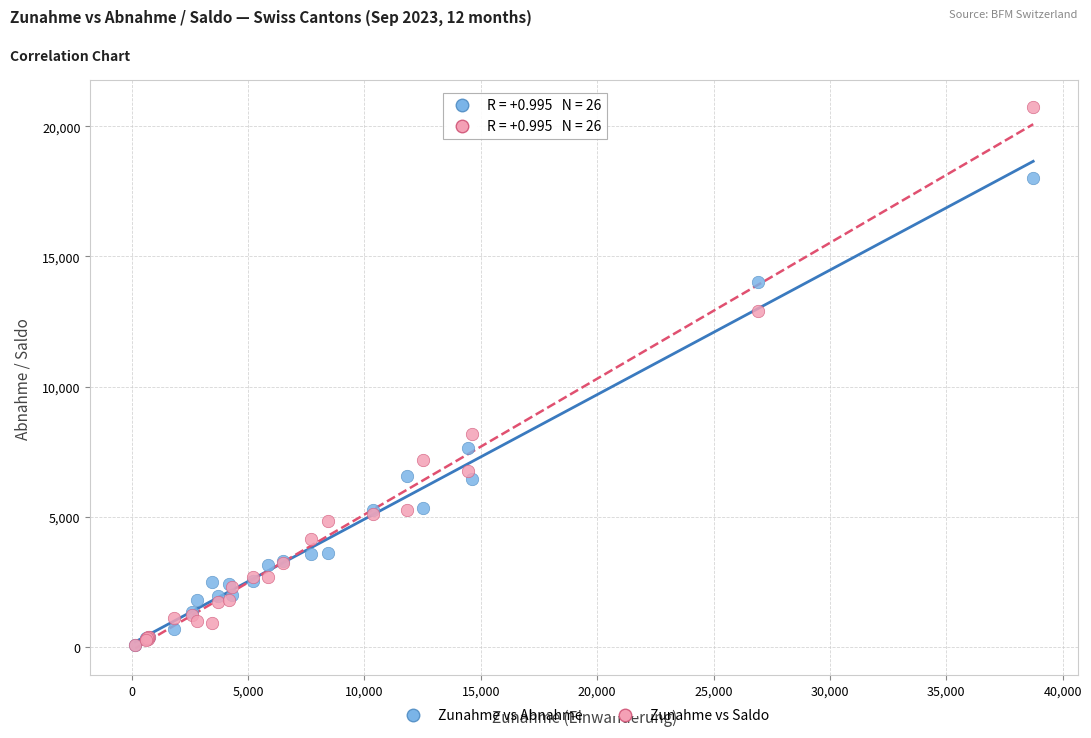

In the Zunahme vs Abnahme series, what Y value is closest to 9042?

7655